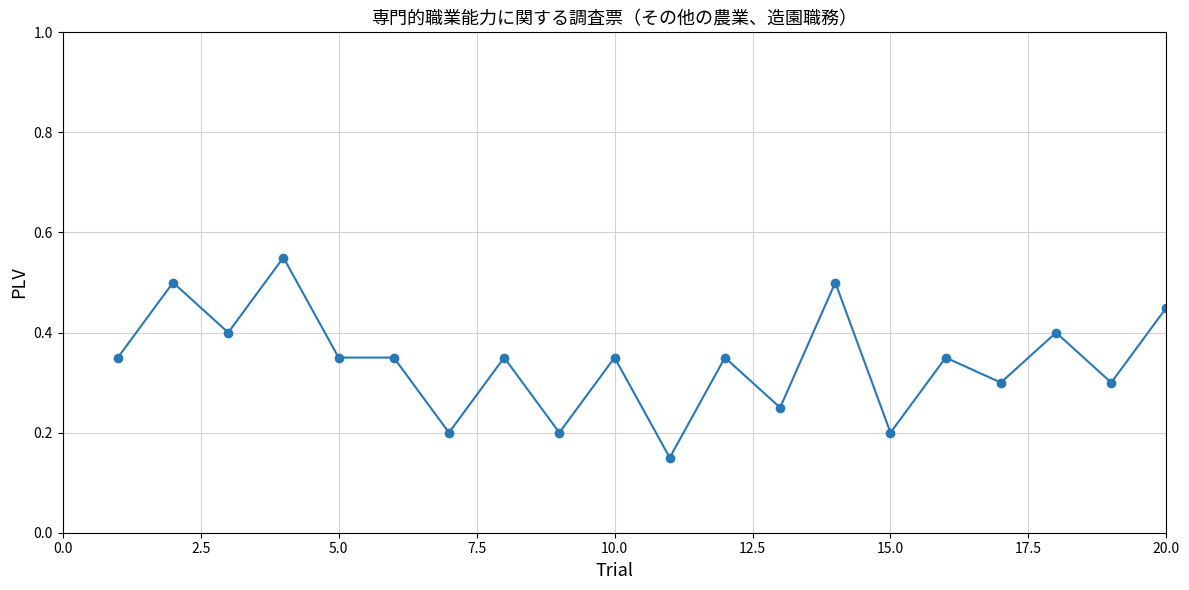

True or false: there are more than 1 points higher than both neighbors.

True